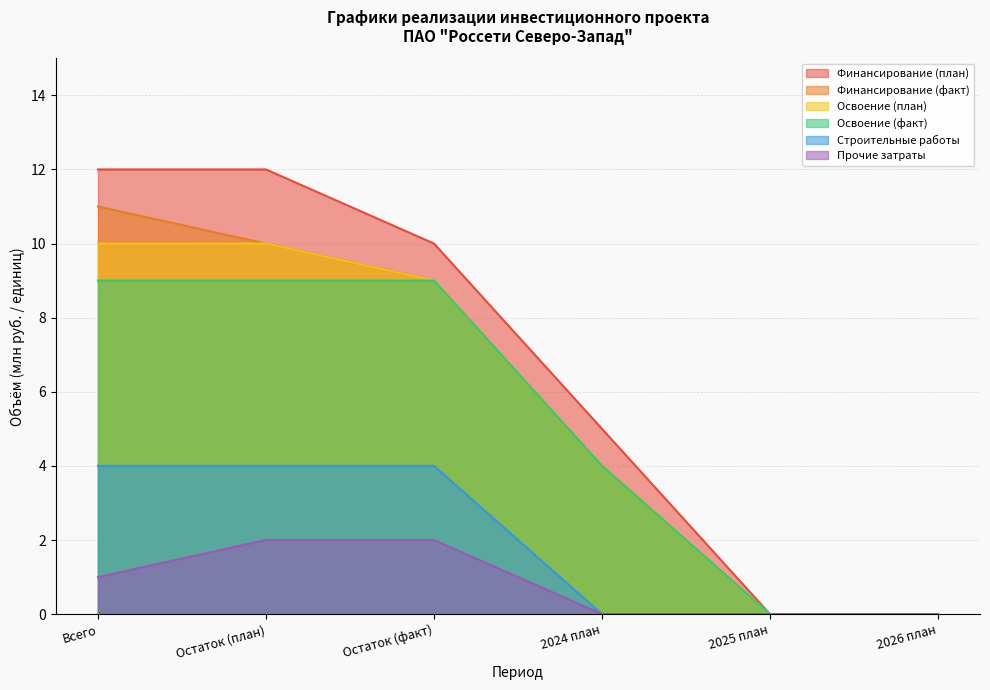

How many lines are shown in the chart?

6